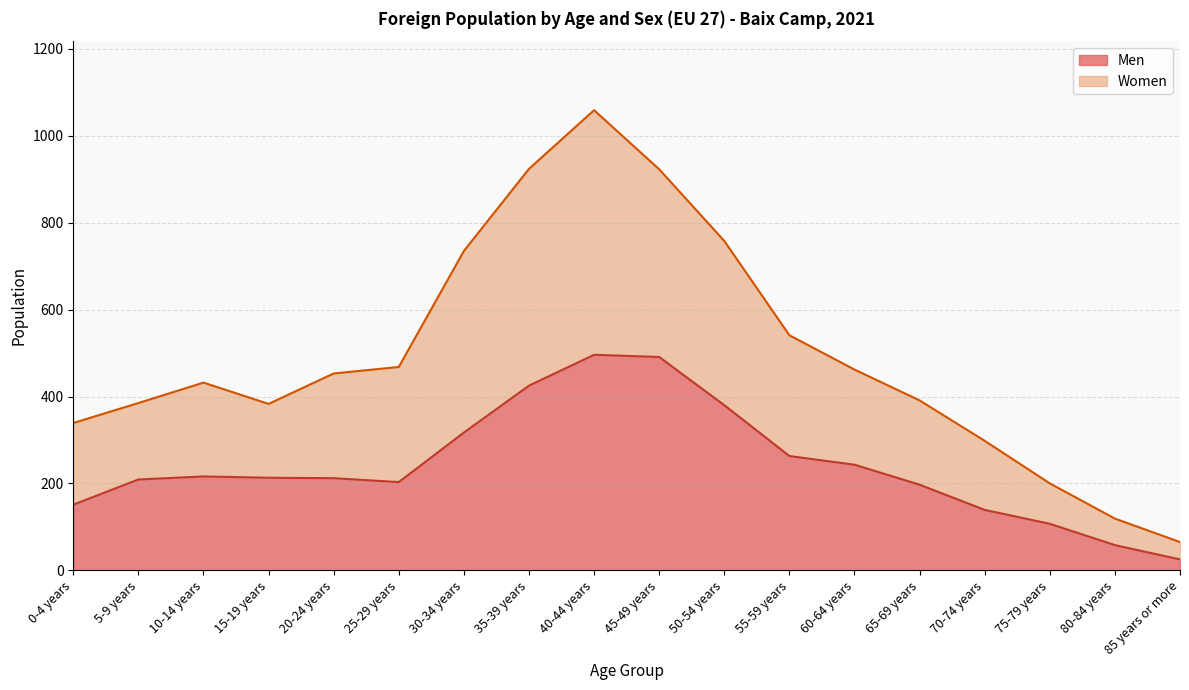

Where is Men nearest to the value 260?

55-59 years